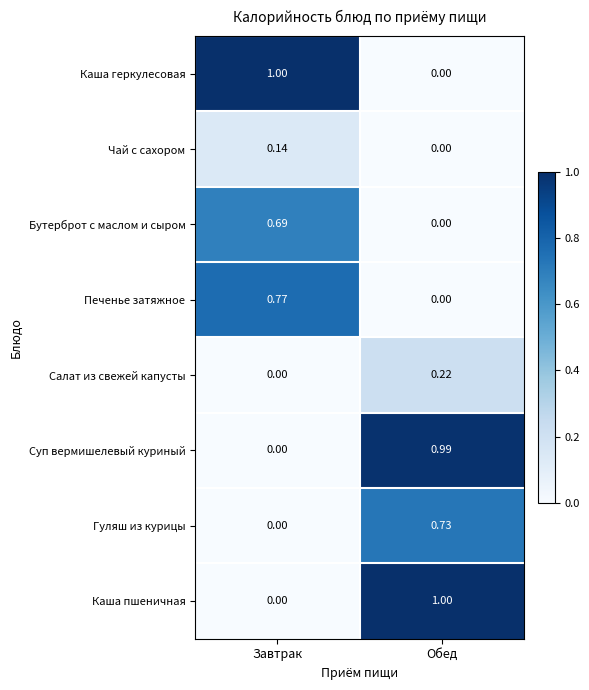

At which label is Суп вермишелевый куриный closest to 0?

Завтрак